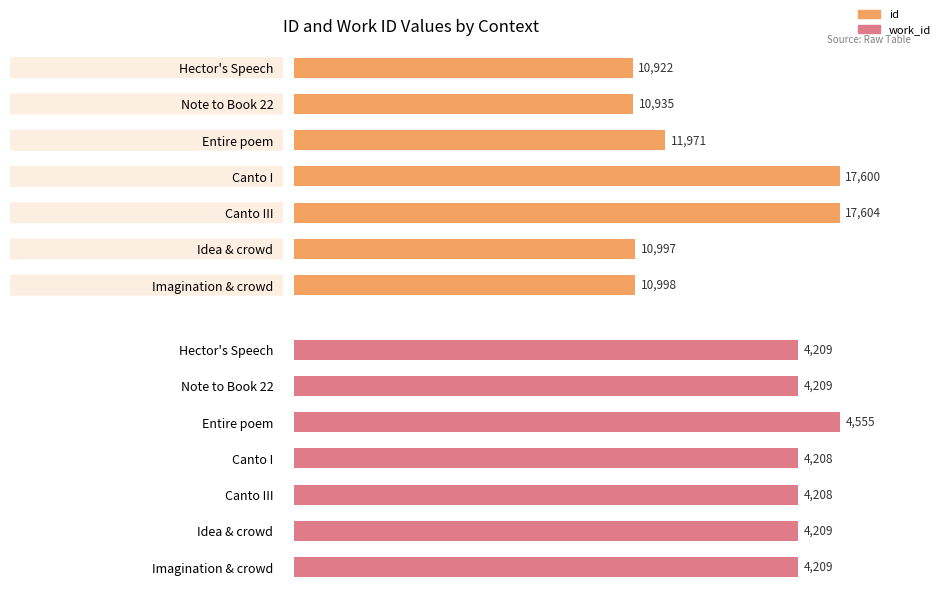

Is it true that id equals 15223 at Idea & crowd?

False